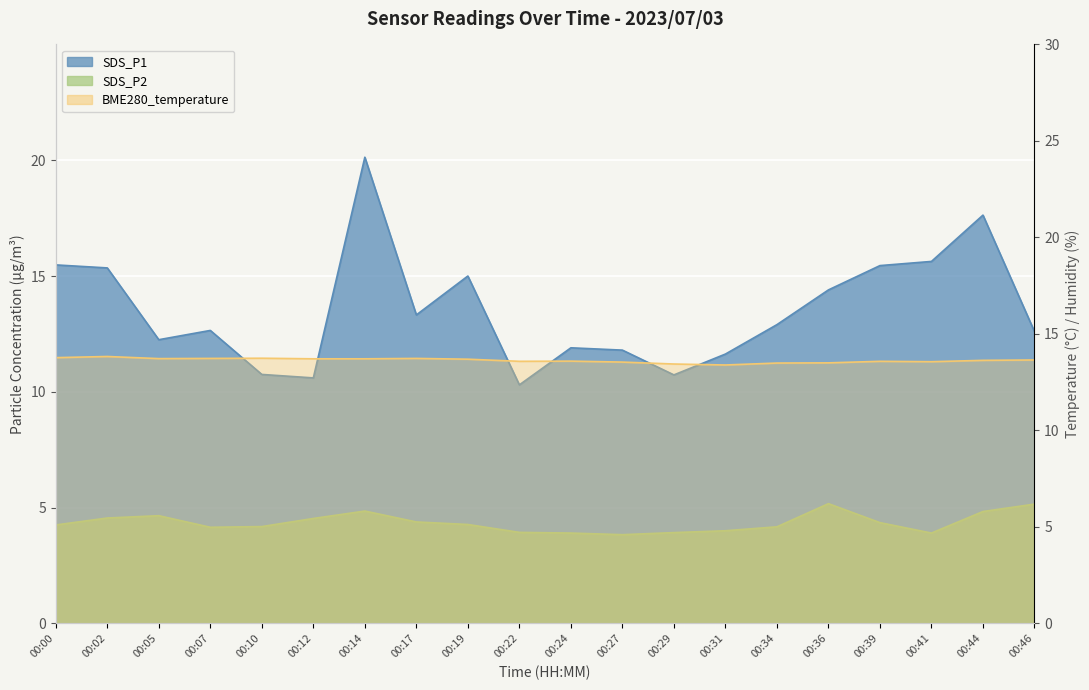

Reading left to right, list all the values displayed in this chart.

BME280_temperature: 13.8	13.8	13.7	13.7	13.7	13.7	13.7	13.7	13.7	13.6	13.6	13.5	13.4	13.4	13.5	13.5	13.6	13.6	13.6	13.7
SDS_P1: 15.5	15.3	12.2	12.7	10.8	10.6	20.1	13.3	15.0	10.3	11.9	11.8	10.7	11.6	12.9	14.4	15.4	15.6	17.6	12.6
SDS_P2: 4.2	4.5	4.7	4.2	4.2	4.5	4.8	4.4	4.3	3.9	3.9	3.8	3.9	4.0	4.2	5.2	4.3	3.9	4.8	5.2